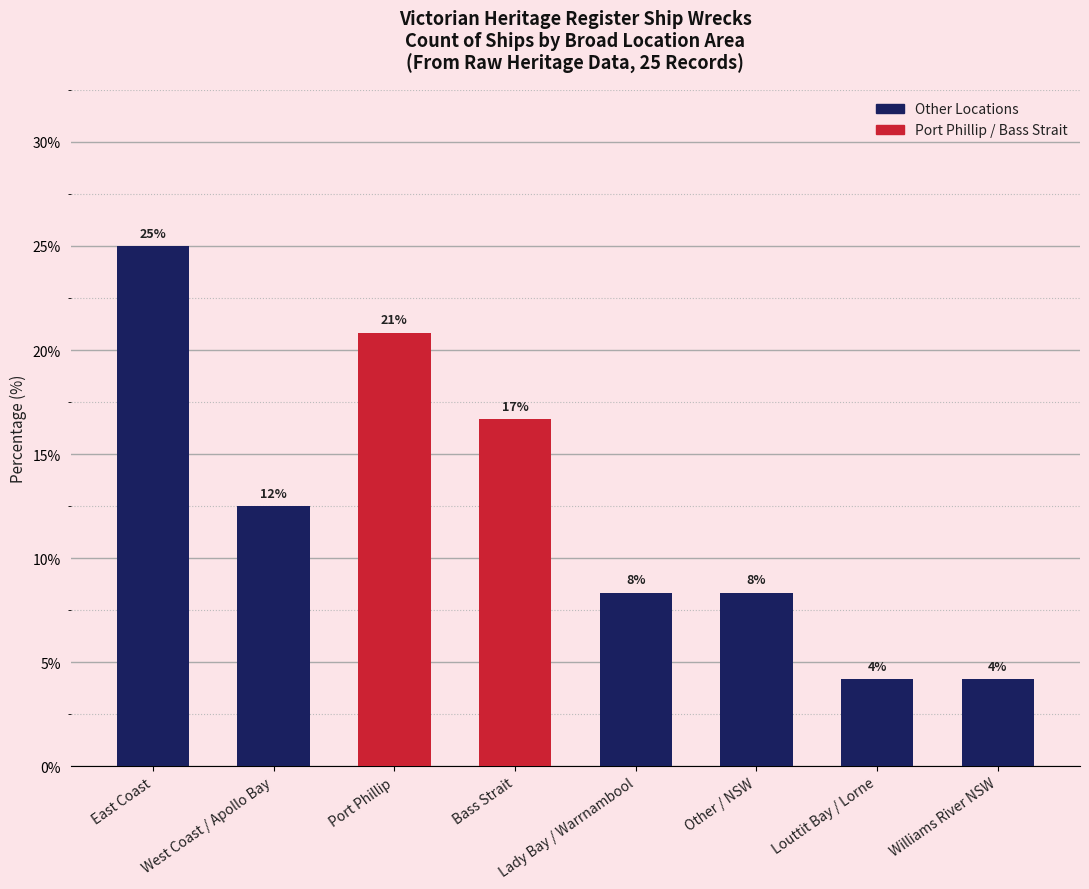

How many bars are there in total?

8